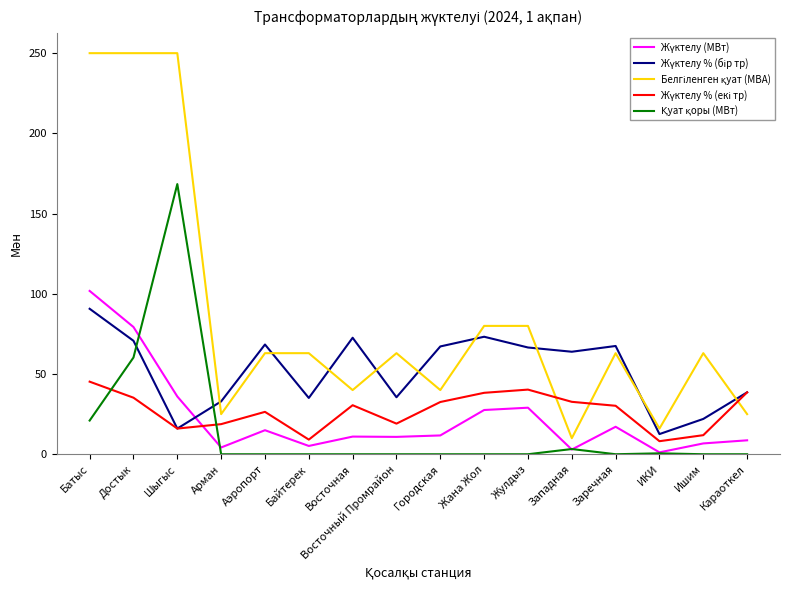

What is the difference between the highest and lowest values at Шыгыс?

234.0